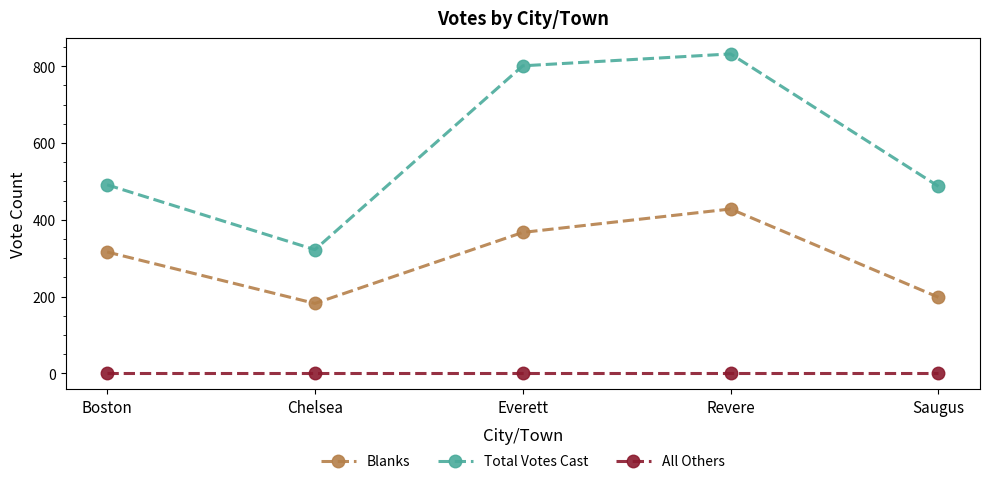

Which category has the lowest value in the Total Votes Cast series?

Chelsea